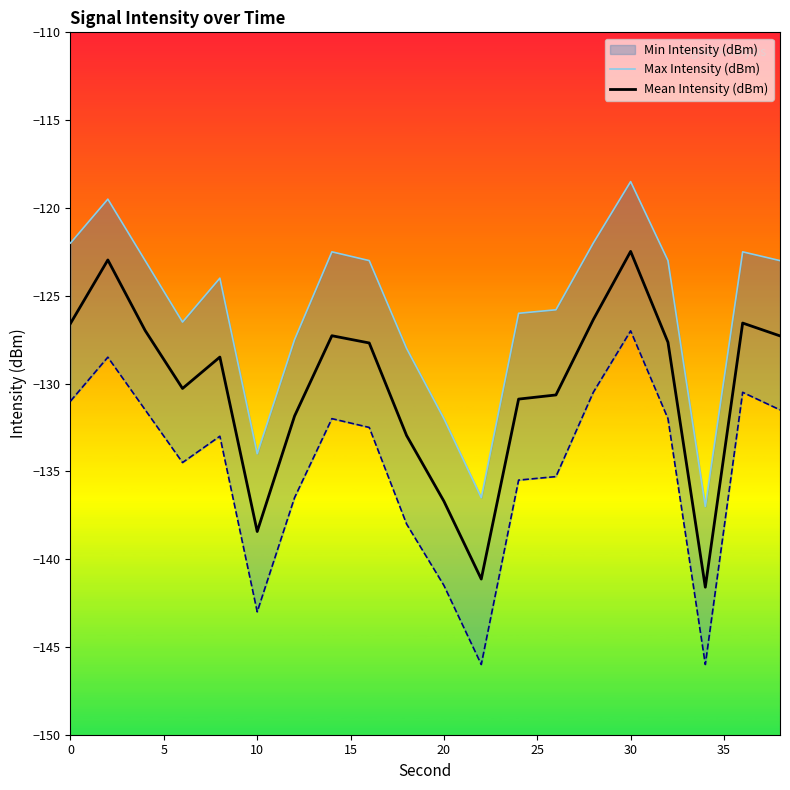

What is the highest value of the Mean Intensity (dBm) series?

-122.5